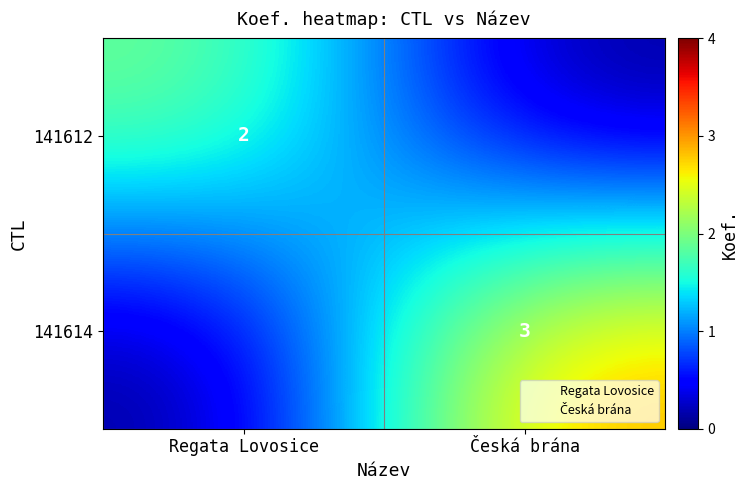

Between Regata Lovosice and Česká brána, which is larger?

Regata Lovosice